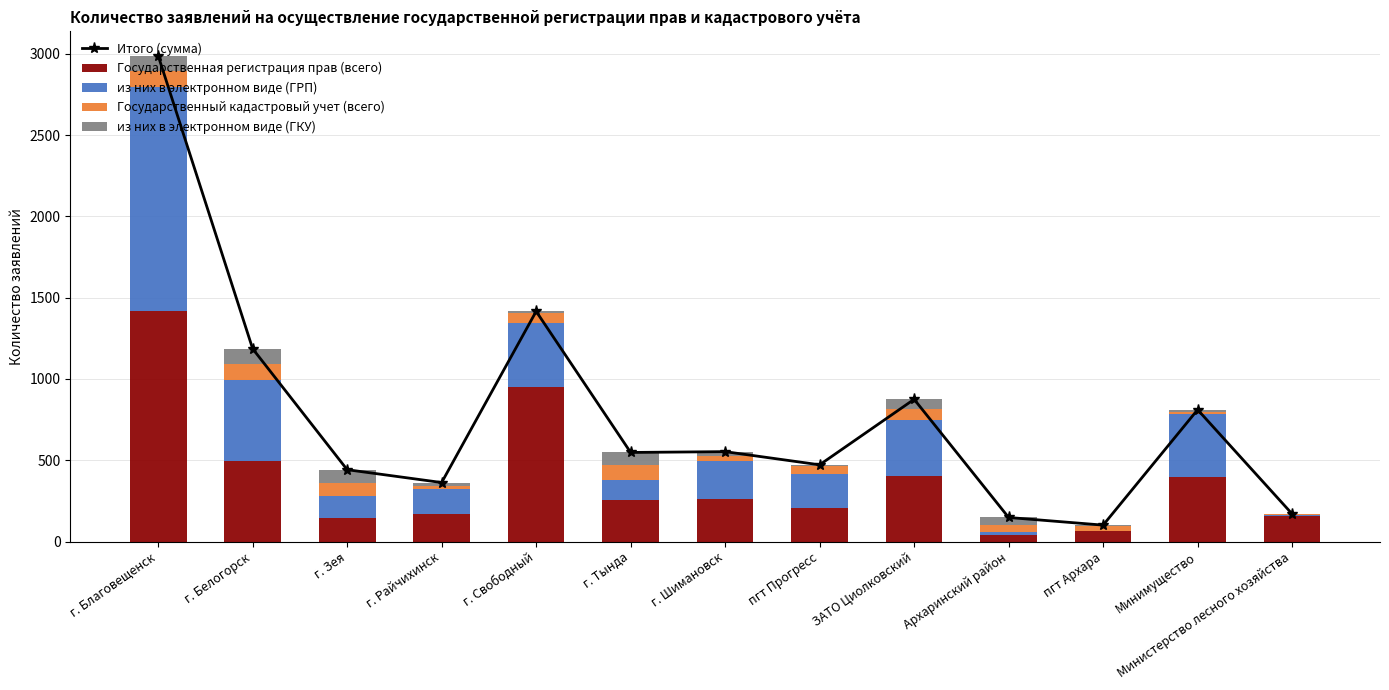

What is the sum of all из них в электронном виде (ГРП) values?

3886